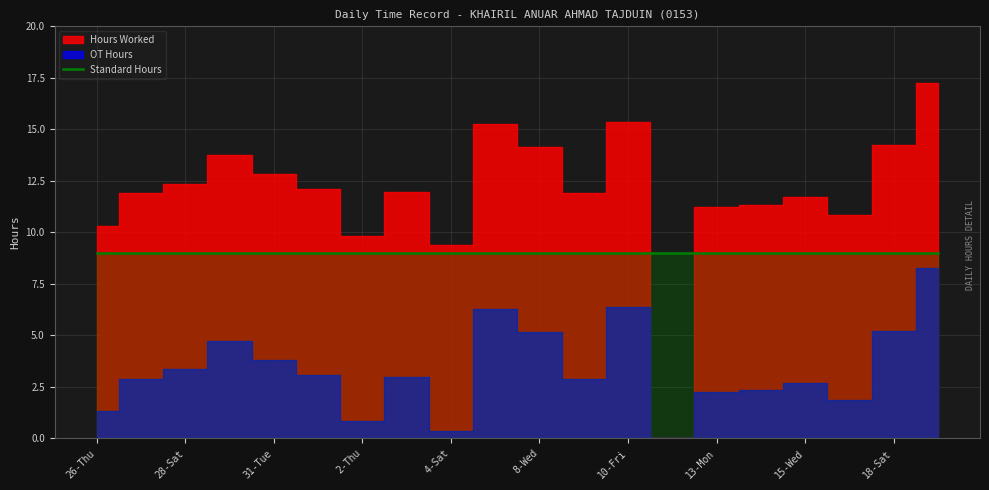

How many values in Hours Worked are above zero?

19